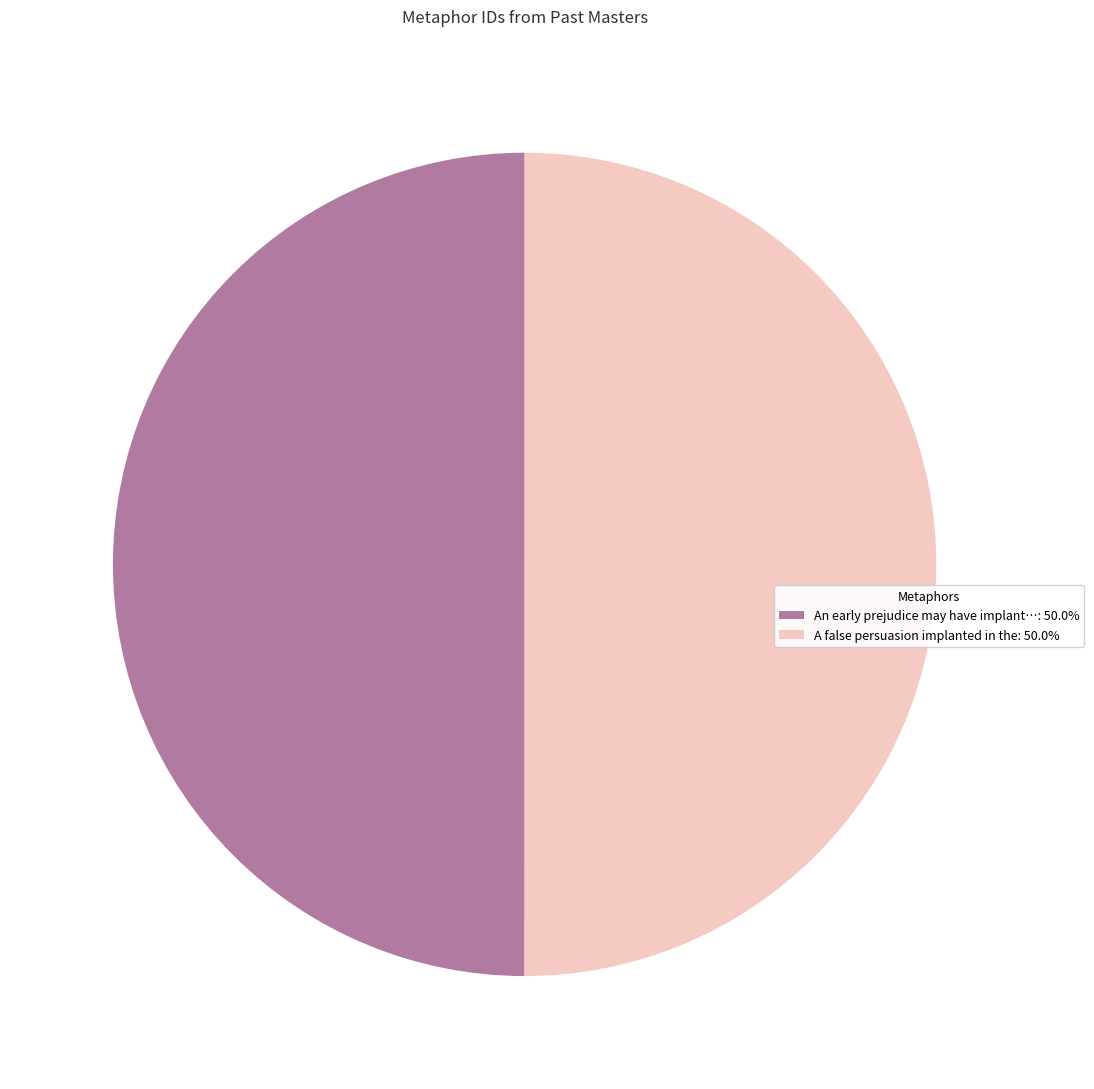

Is the sum of A false persuasion implanted in the: 50.0% and An early prejudice may have implant…: 50.0% greater than half?

Yes